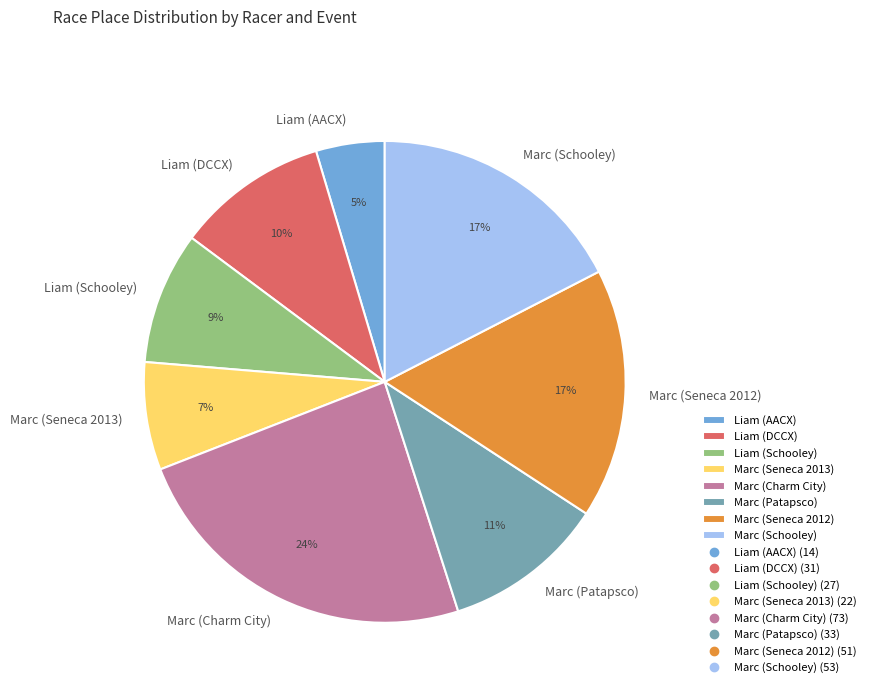

Between Liam (Schooley) and Marc (Patapsco), which is larger?

Marc (Patapsco)